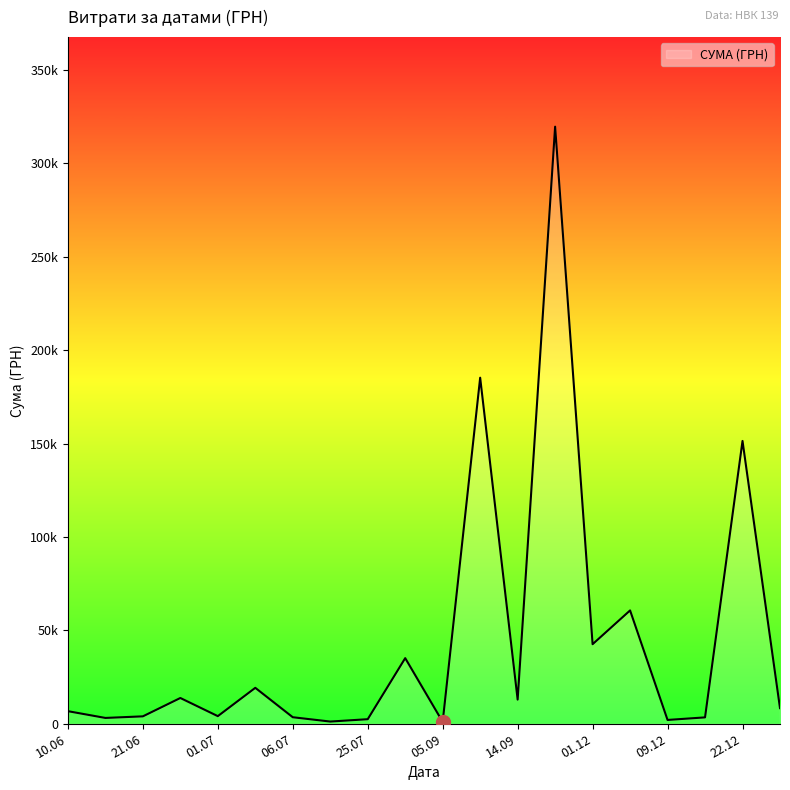

Does the chart display data point markers on the line(s)?

No